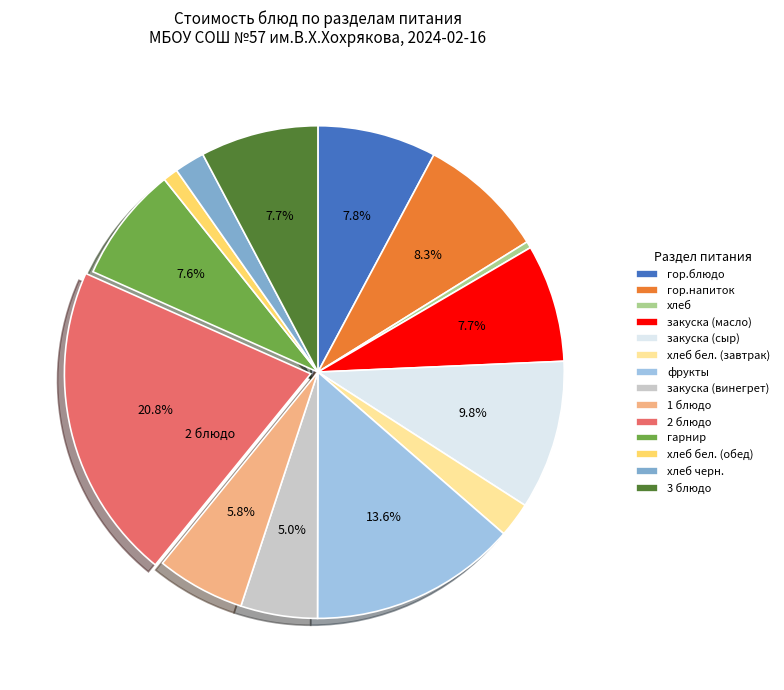

To the nearest percent, what is the difference between the largest and smallest slice percentages?

20%